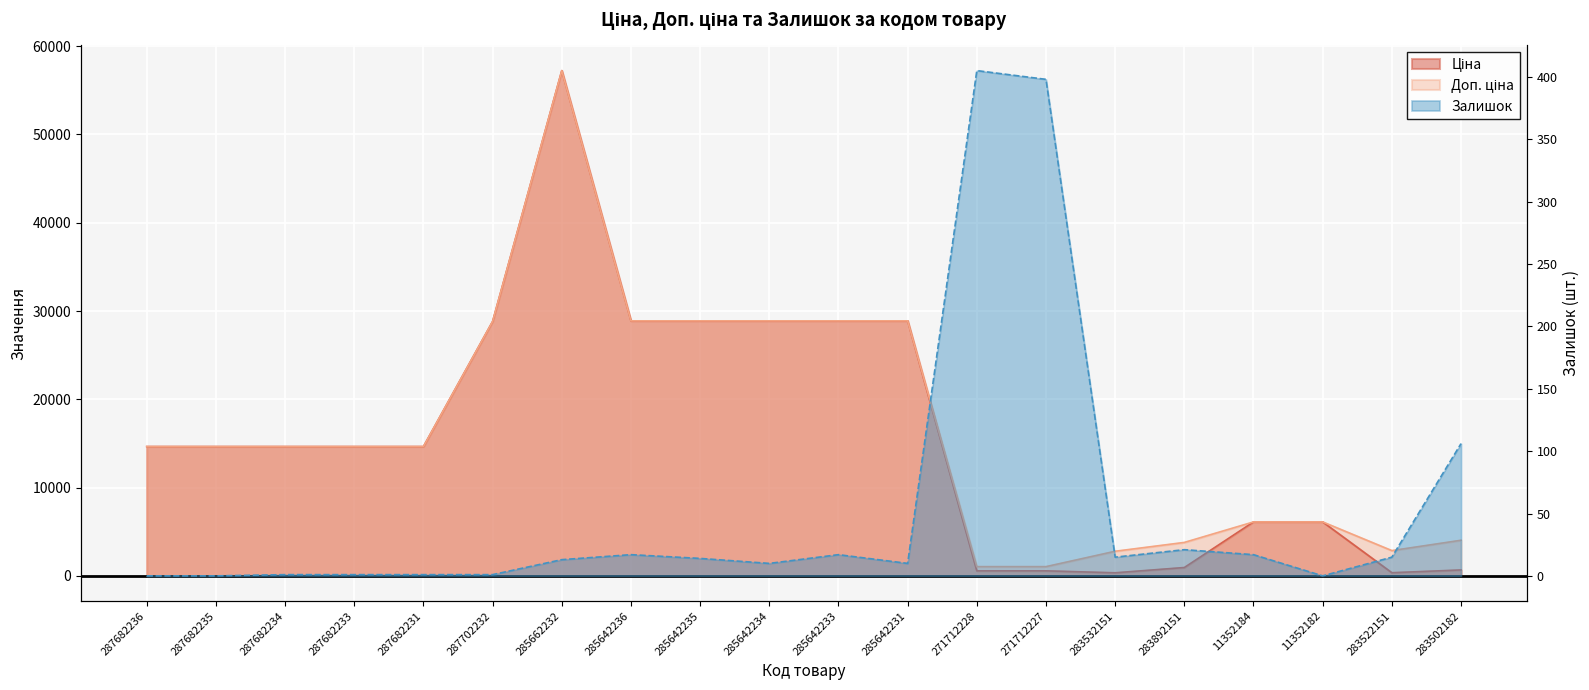

At which label is Ціна closest to 28792?

287702232